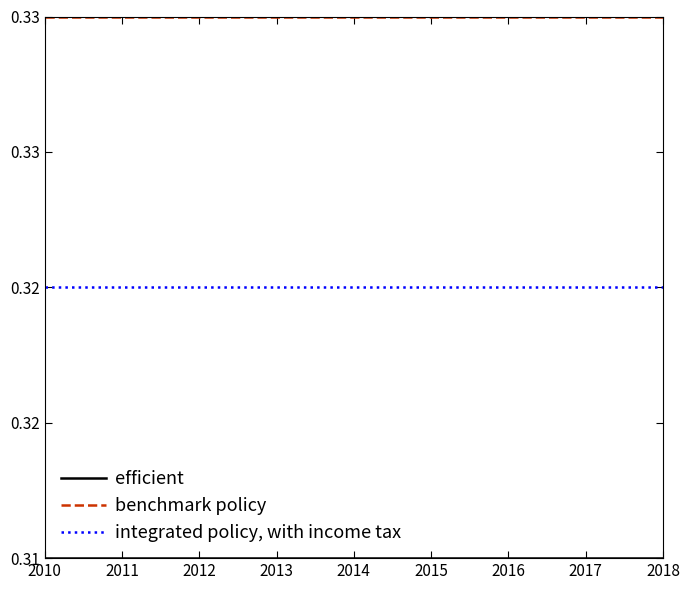

At how many categories does at least one series exceed 0?

9